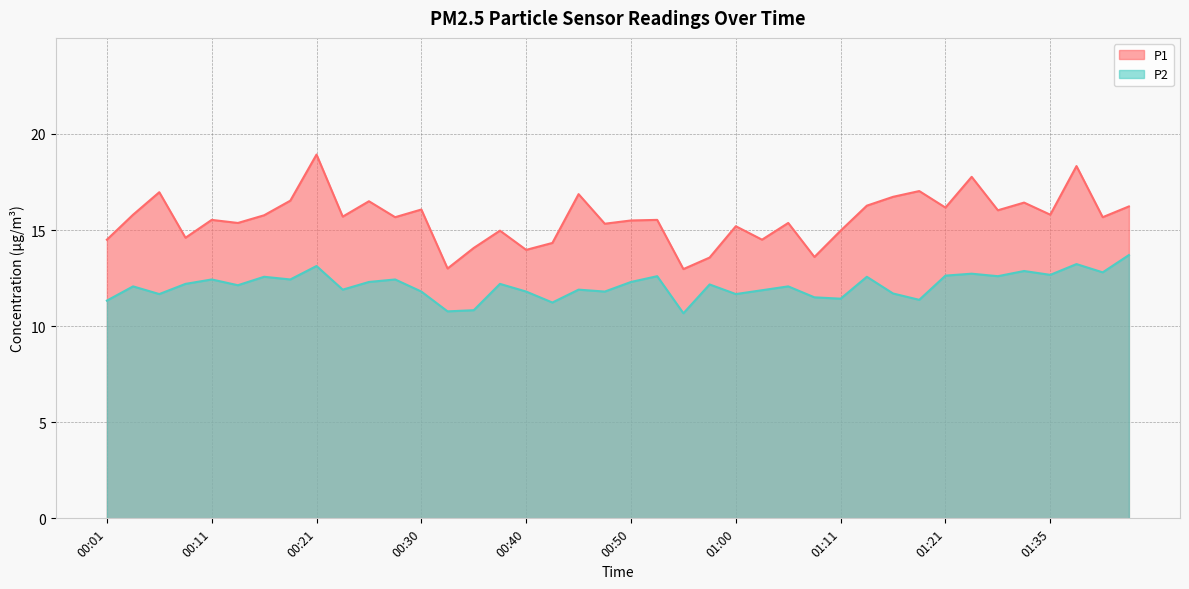

At which label is P2 closest to 12?

00:03